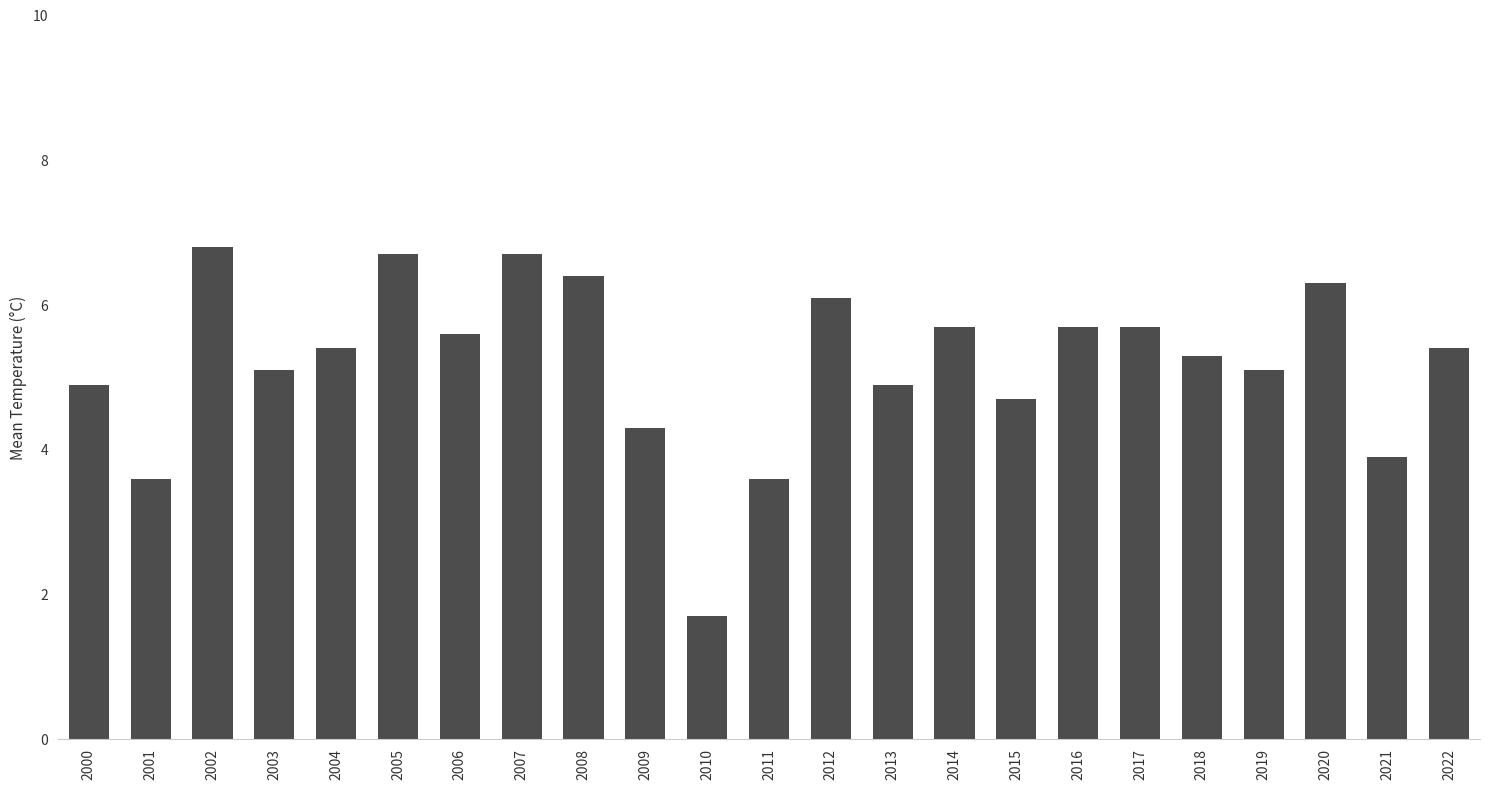

What is the ratio of the value at 2022 to the value at 2004?

1.0